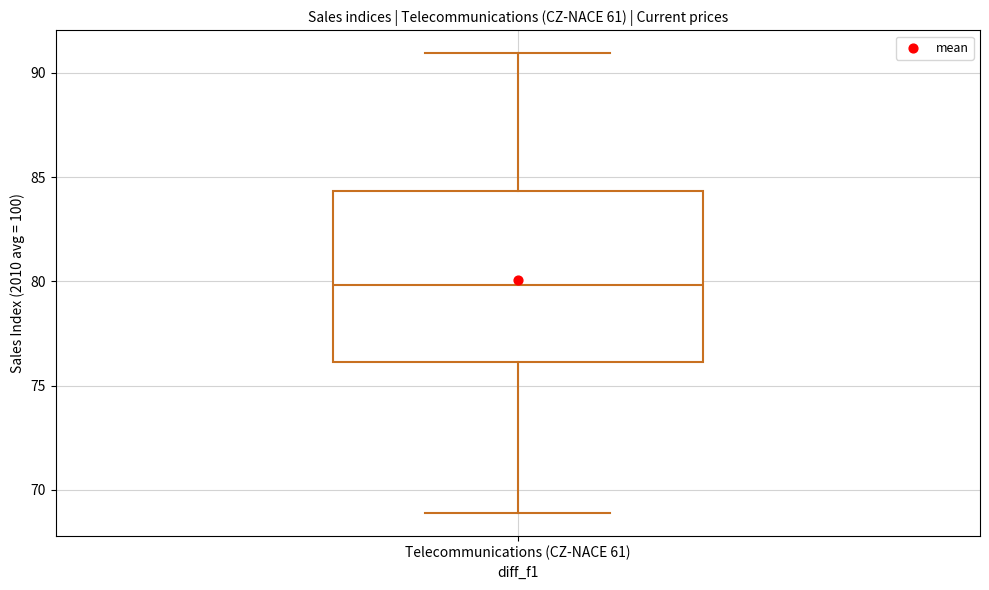

Read this box plot against the y-axis: the position of the median line, the range covered by the box, and the ends of both whiskers. The values are not printed on the chart, so give them approximately, as read against the axis.

median 80.0, box 76.0 to 84.5, whiskers 69.0 to 91.0